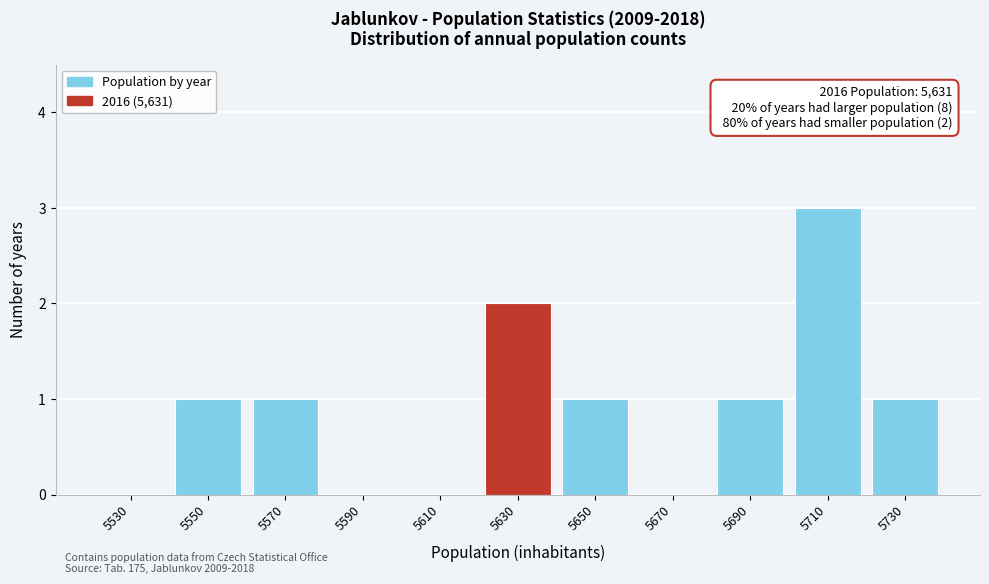

Reading left to right, what are all the values shown in this chart?

5530=0	5550=1	5570=1	5590=0	5610=0	5630=2	5650=1	5670=0	5690=1	5710=3	5730=1